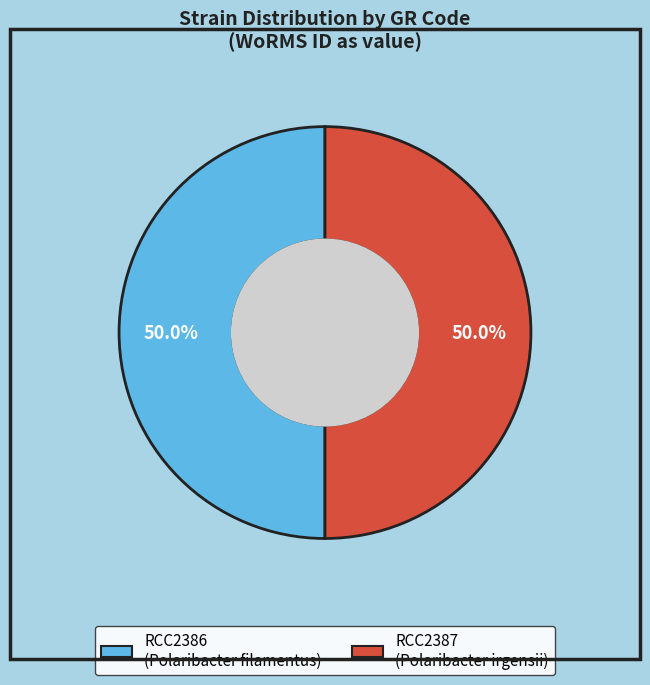

What percentage is the RCC2387 slice, to the nearest percent?

50%